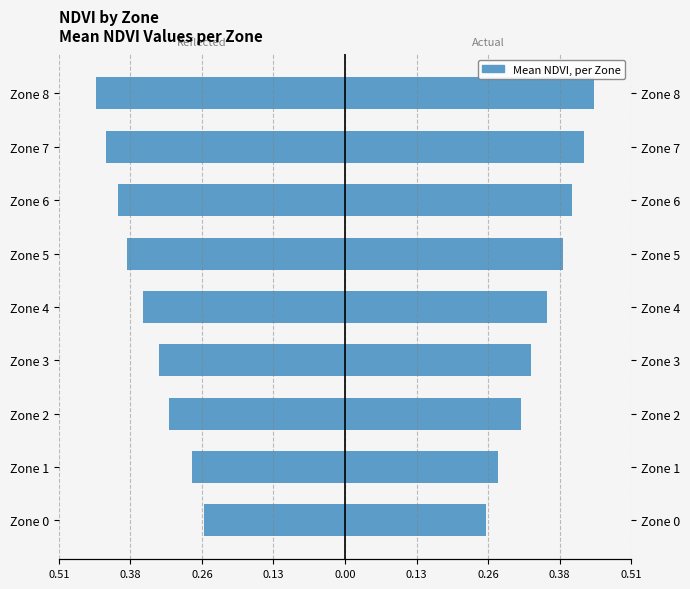

True or false: Mean NDVI has a value of 0.1 at Zone 8.

False